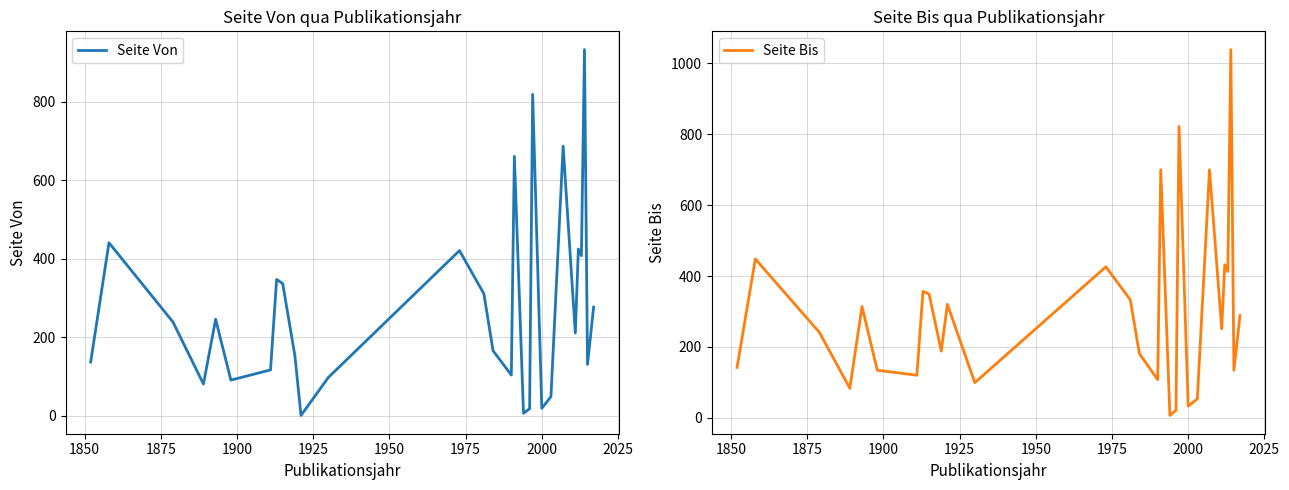

True or false: Seite Von and Seite Bis cross at least once.

False